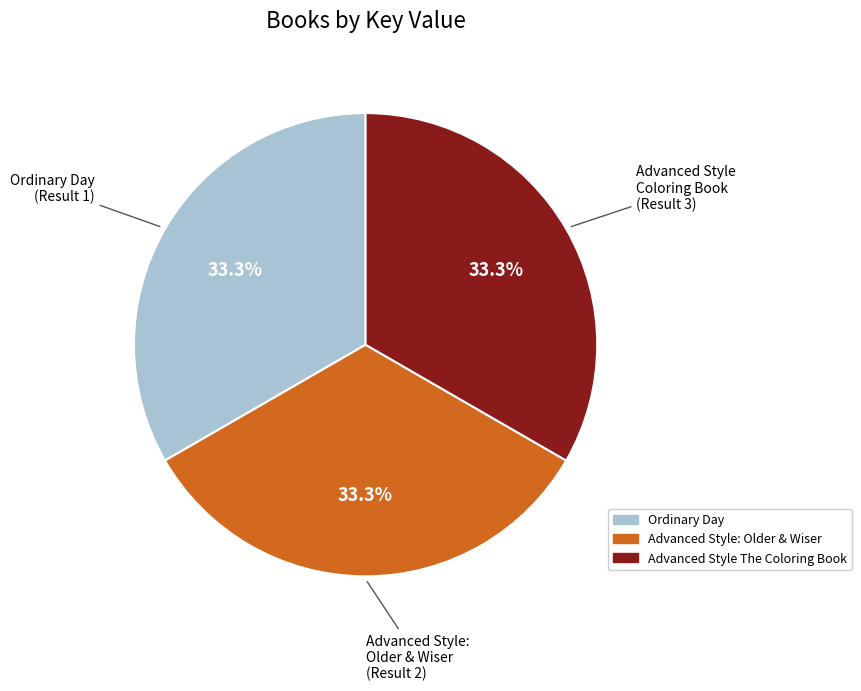

To the nearest percent, what is the combined percentage of Ordinary Day and Advanced Style The Coloring Book?

67%